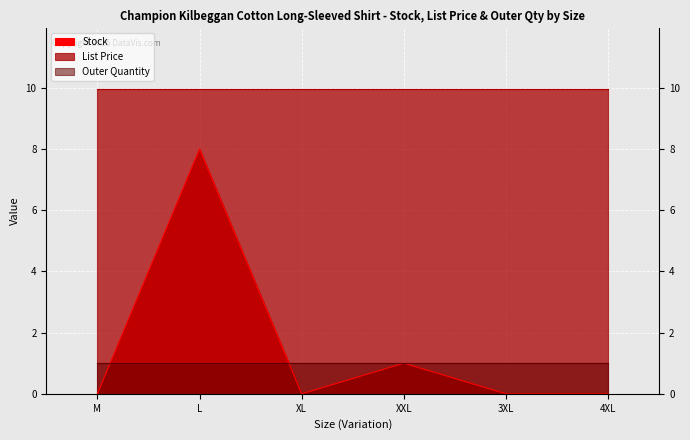

After their last crossing, which series has the higher values: Outer Quantity or Stock?

Outer Quantity